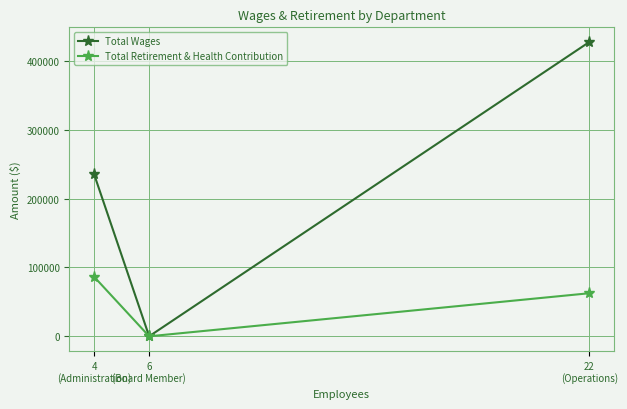

Is it true that Total Wages equals 0 at 6
(Board Member)?

True